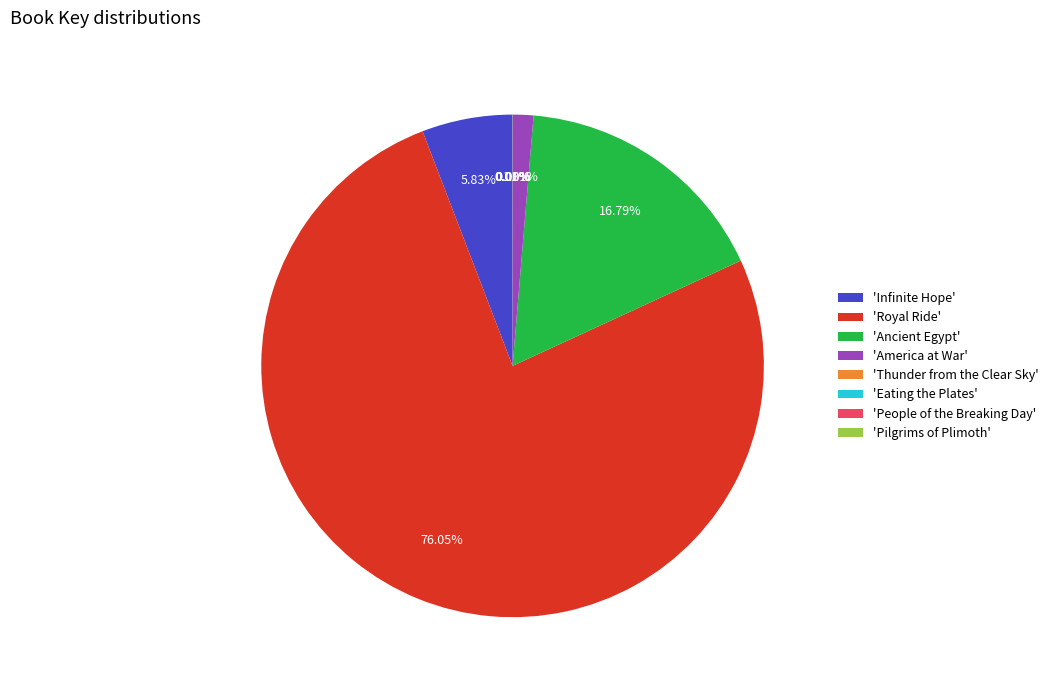

What is the ratio of the value at 'Royal Ride' to the value at 'Ancient Egypt'?

4.5